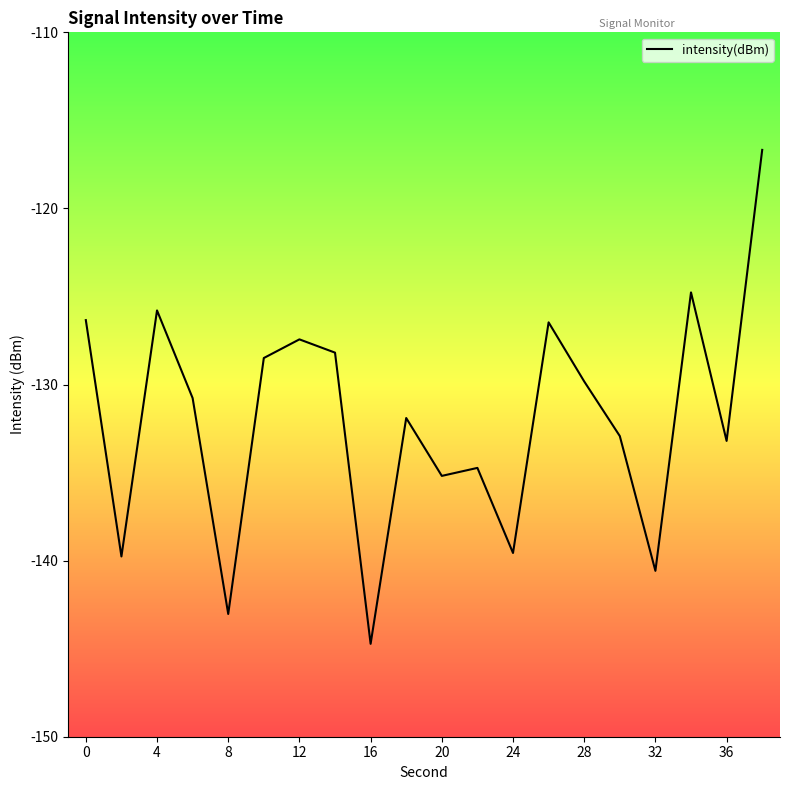

What is the difference between the maximum and minimum values?

28.0